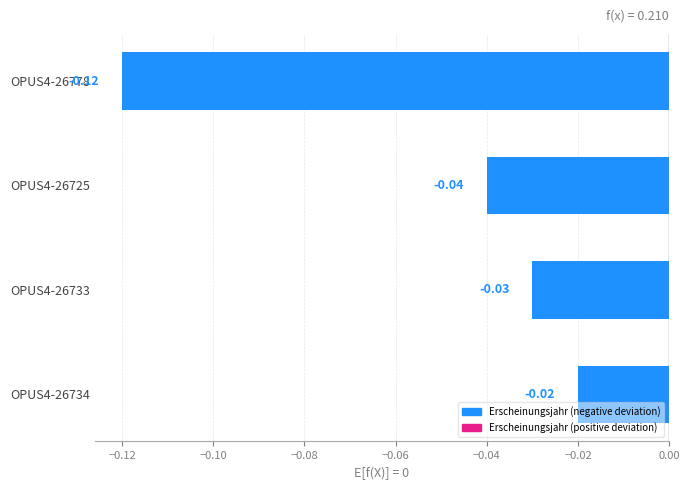

List the labels in order of value, largest first.

OPUS4-26734, OPUS4-26733, OPUS4-26725, OPUS4-26778